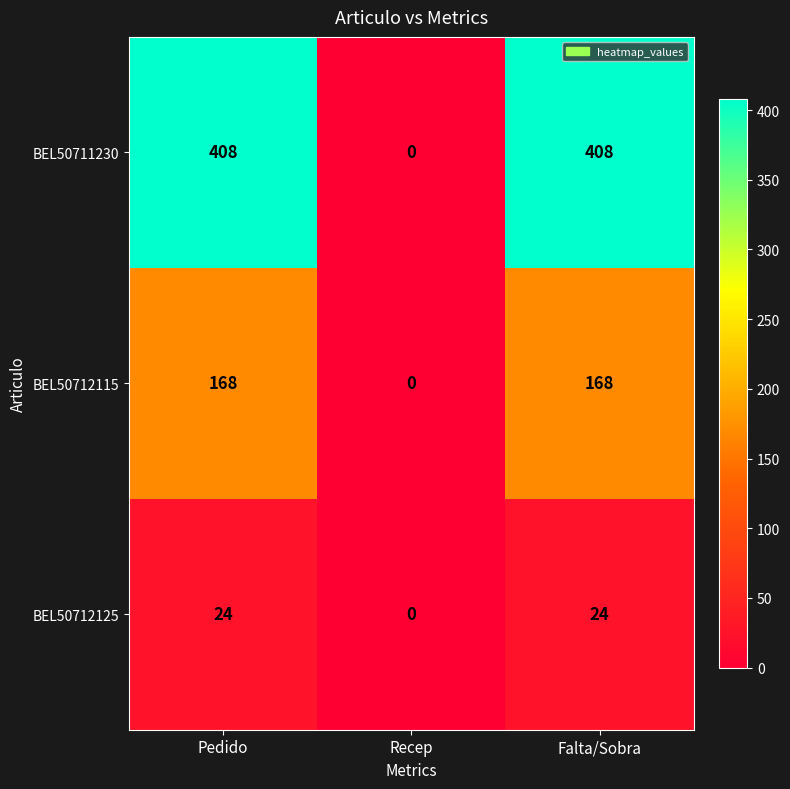

How many distinct data groups are displayed?

3